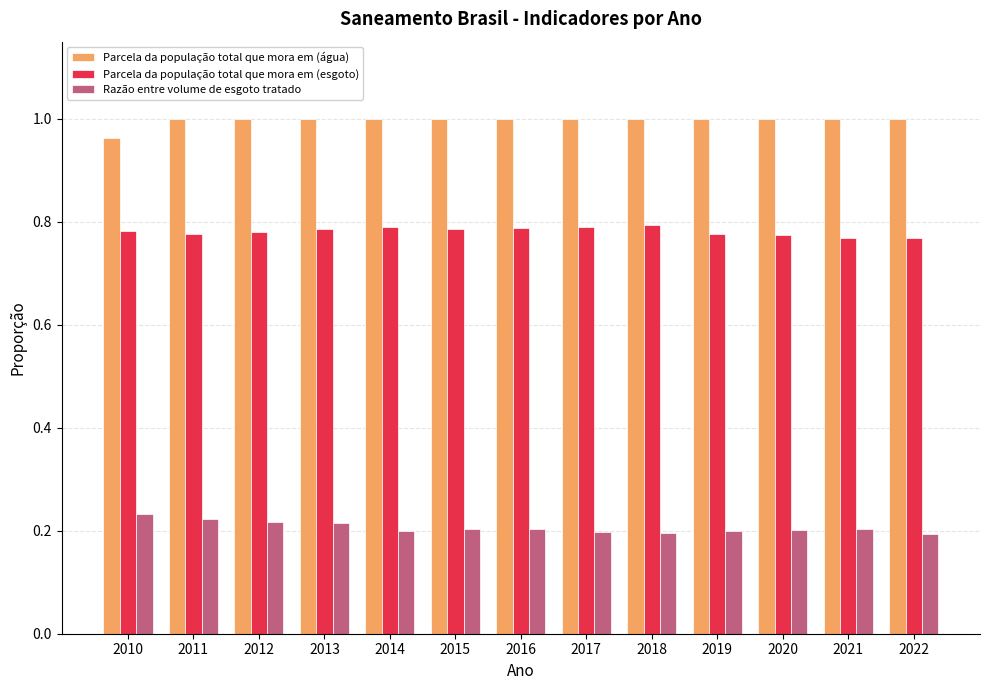

What is the total value across all series at 2013?

2.0